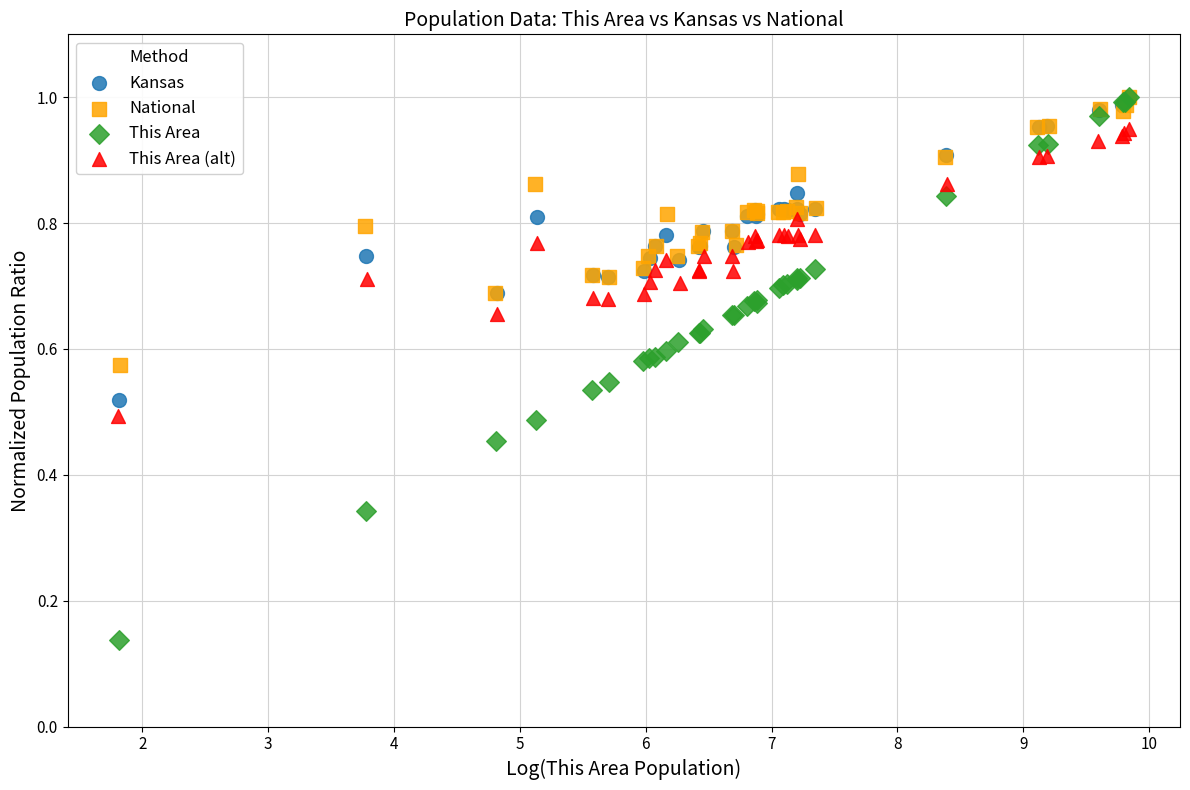

What are all the series names shown in the legend?

Kansas, National, This Area, This Area (alt)